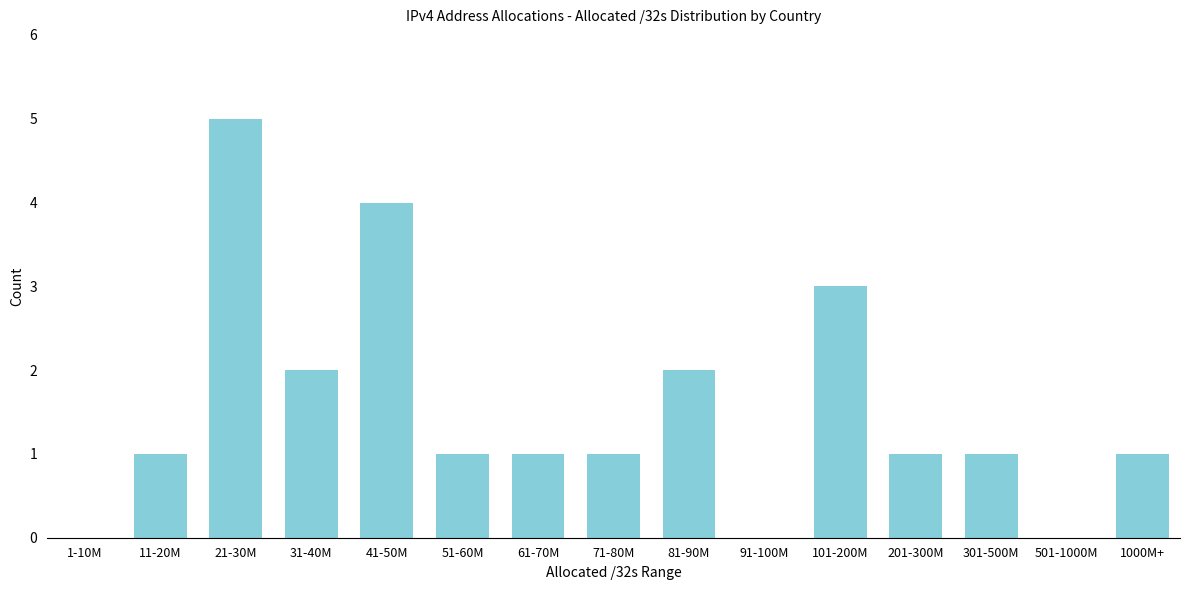

Reading right to left, list all the values displayed in this chart.

1000M+=1	501-1000M=0	301-500M=1	201-300M=1	101-200M=3	91-100M=0	81-90M=2	71-80M=1	61-70M=1	51-60M=1	41-50M=4	31-40M=2	21-30M=5	11-20M=1	1-10M=0